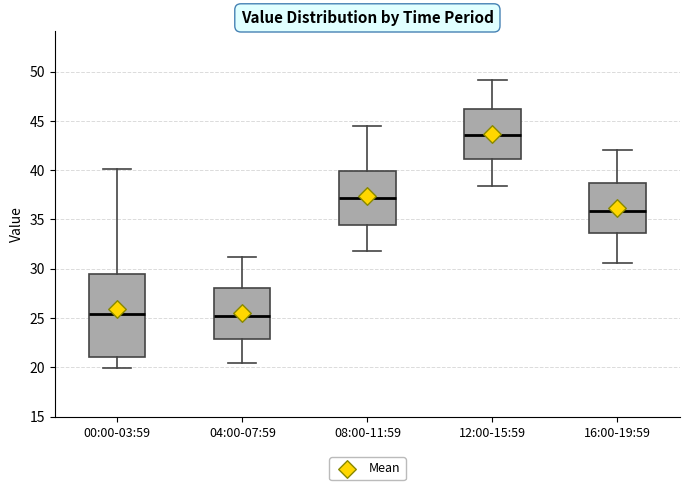

Reading left to right, read every box against the y-axis: the position of its median line, the range the box covers, and the ends of its whiskers. The values are not printed on the chart, so give them approximately, as read against the axis.

00:00-03:59: median 25.5, box 21.0 to 29.5, whiskers 20.0 to 40.0
04:00-07:59: median 25.0, box 23.0 to 28.0, whiskers 20.5 to 31.0
08:00-11:59: median 37.0, box 34.5 to 40.0, whiskers 32.0 to 44.5
12:00-15:59: median 43.5, box 41.0 to 46.0, whiskers 38.5 to 49.0
16:00-19:59: median 36.0, box 33.5 to 38.5, whiskers 30.5 to 42.0